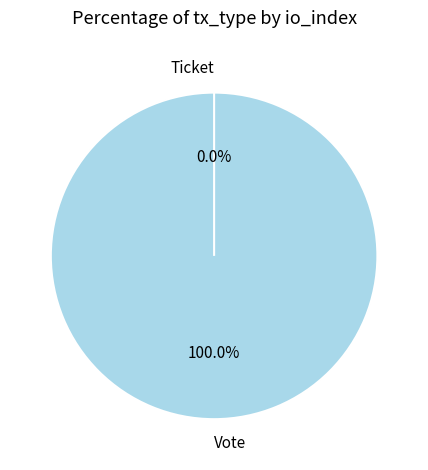

Count the number of slices in the pie.

2